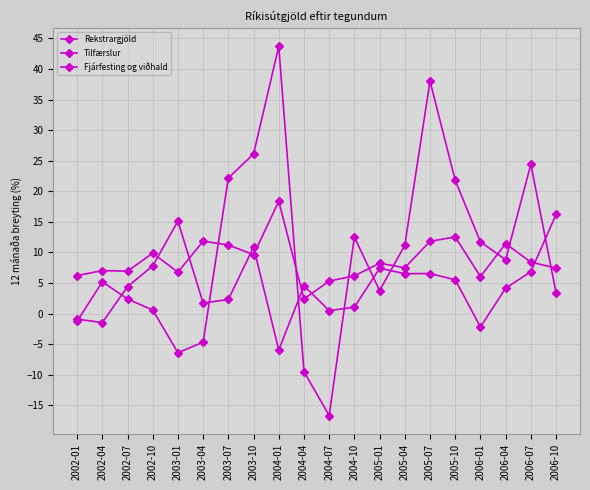

What is the value of the Tilfærslur point at the 19th from the left?

6.8